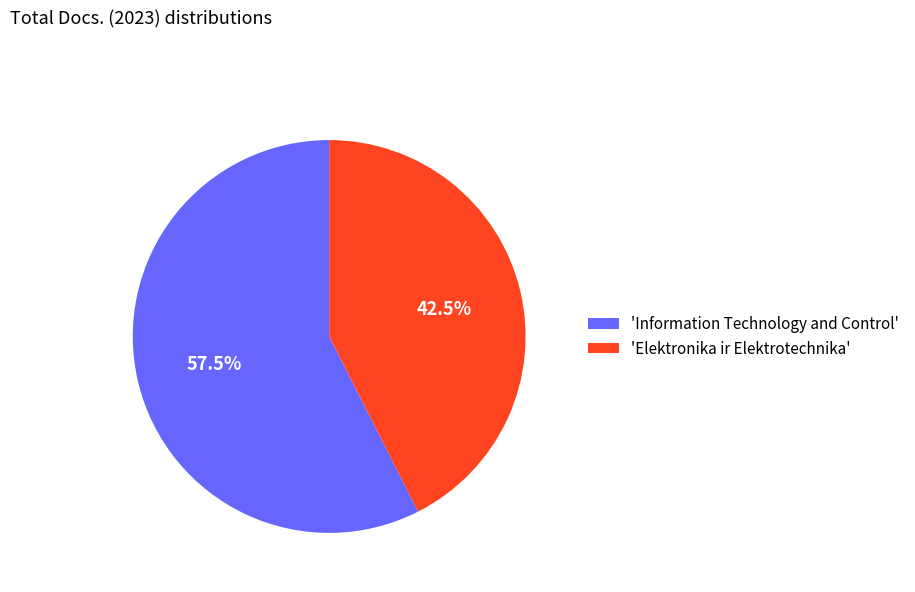

Which category has the biggest portion of the pie?

'Information Technology and Control'